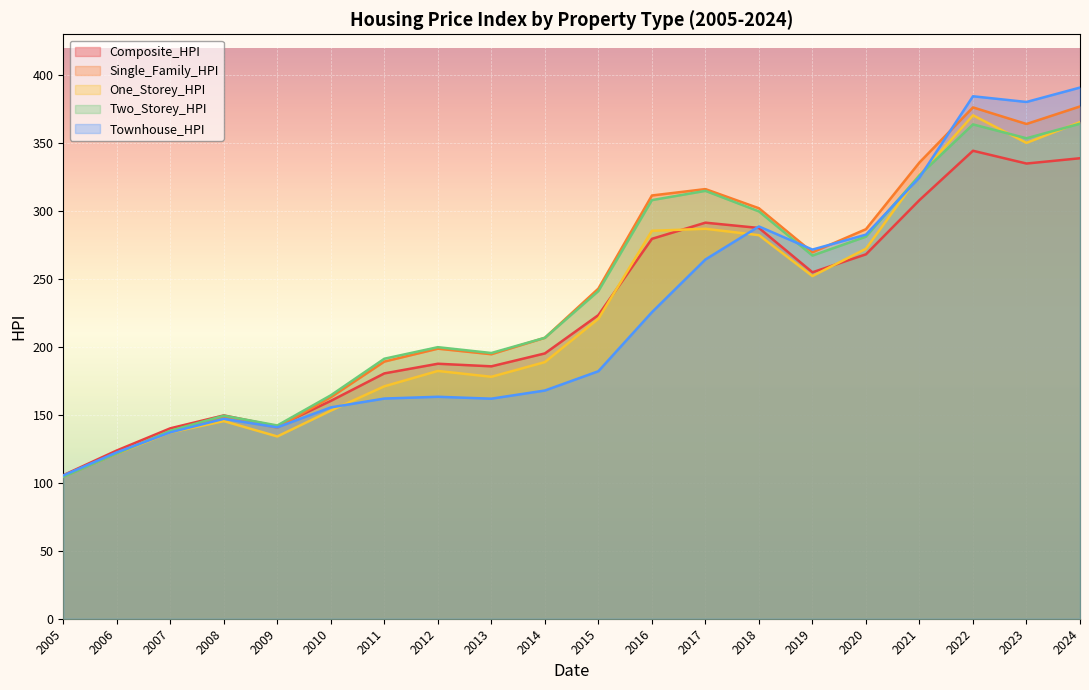

What is the value of the Two_Storey_HPI point at the 1st from the left?

104.4